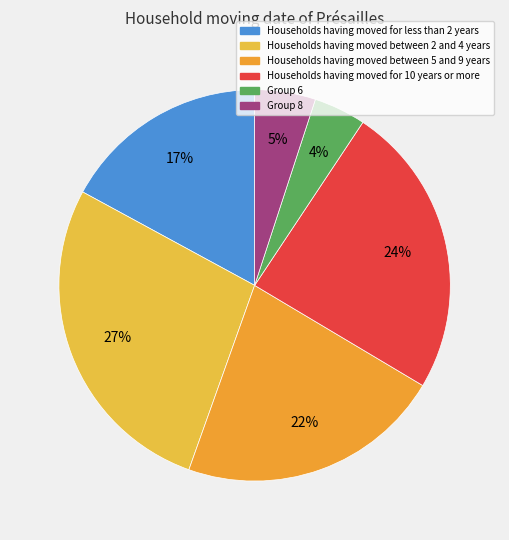

Count the number of slices in the pie.

6